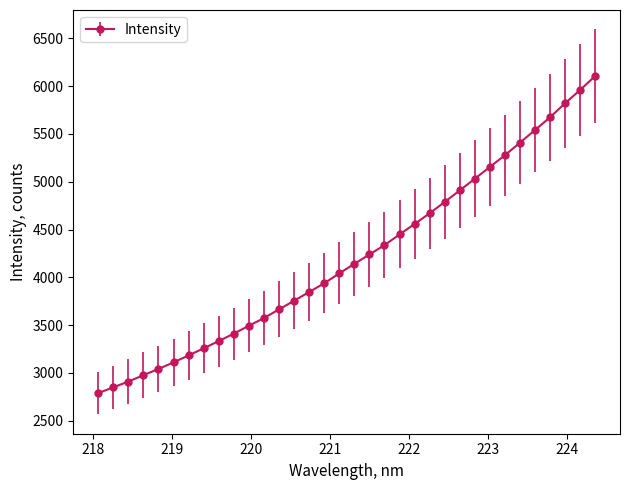

How many values exceed 4140?

17